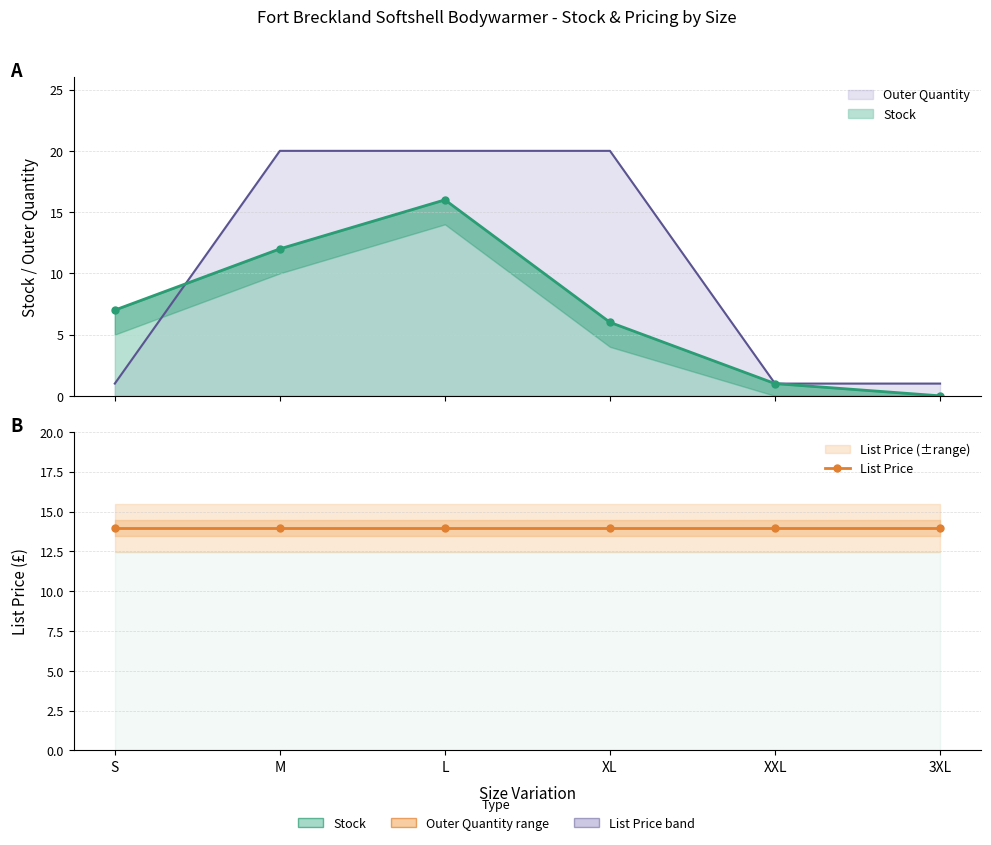

What is the average value of the Outer Quantity series?

10